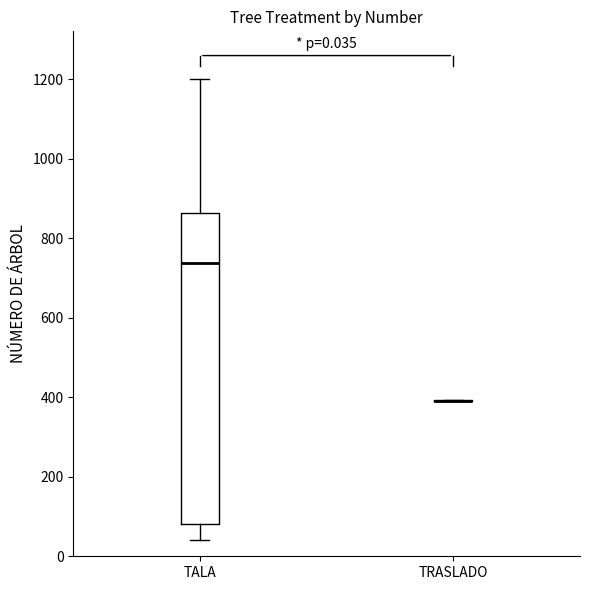

Which box is the tallest, from its lower edge to its upper edge?

TALA